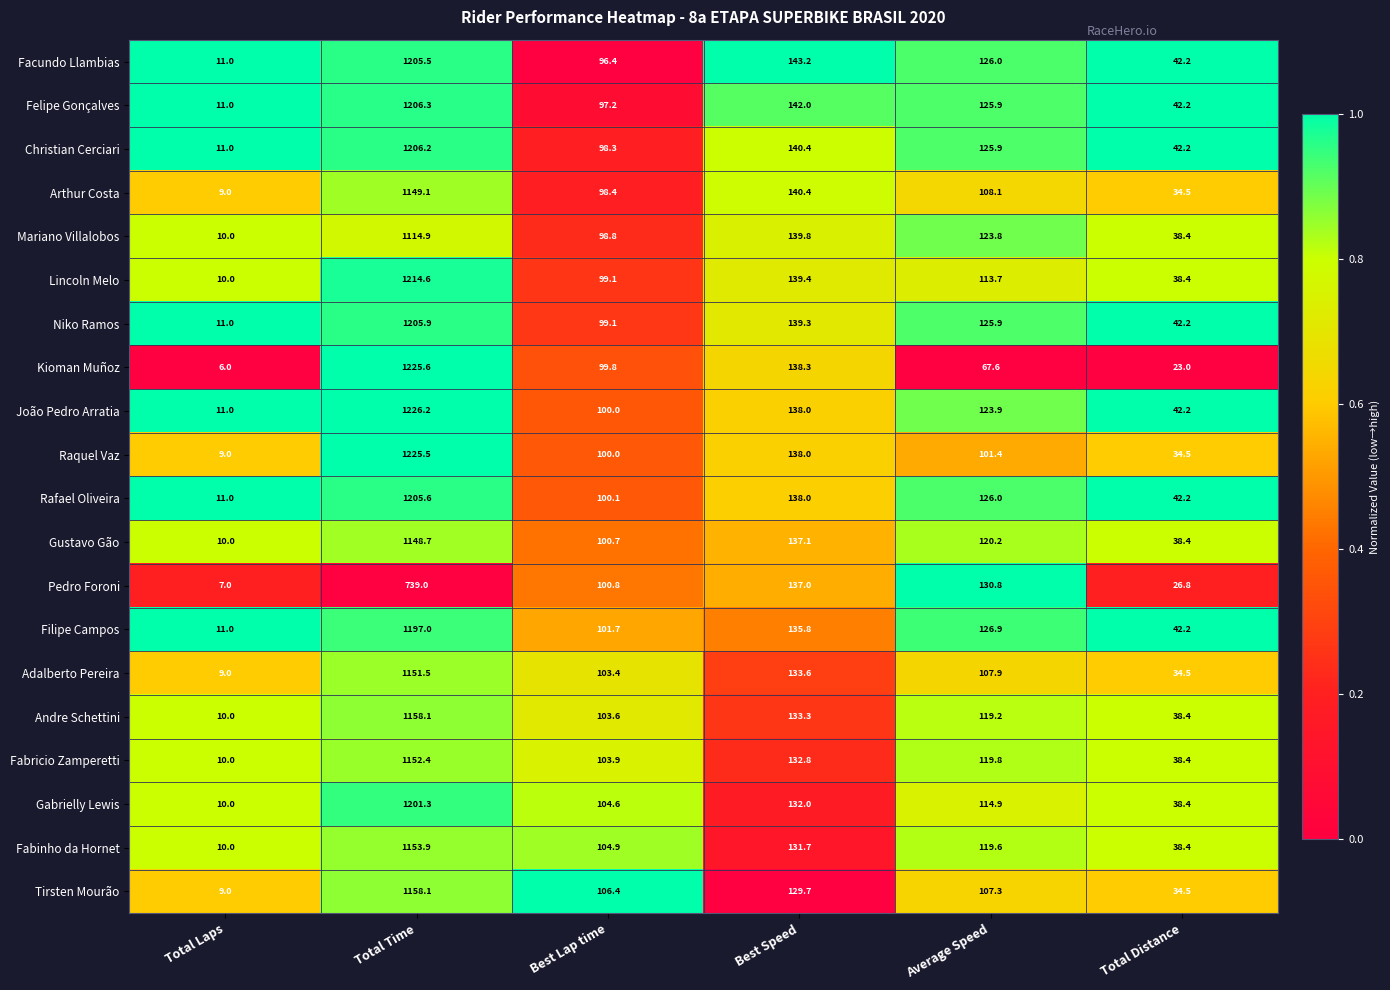

Which category has the highest value in the Mariano Villalobos series?

Total Time